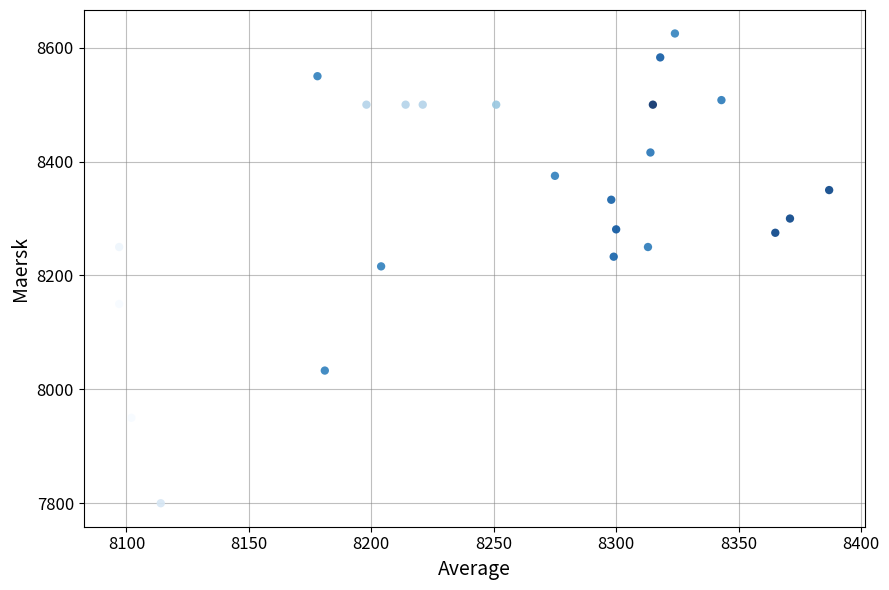

What is the range of Y values (max minus min)?

825